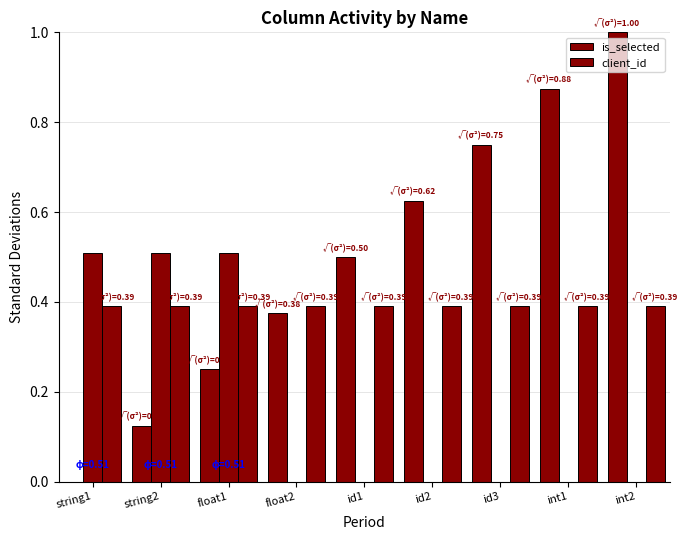

Between id1 and id3, which series saw the biggest shift?

is_selected